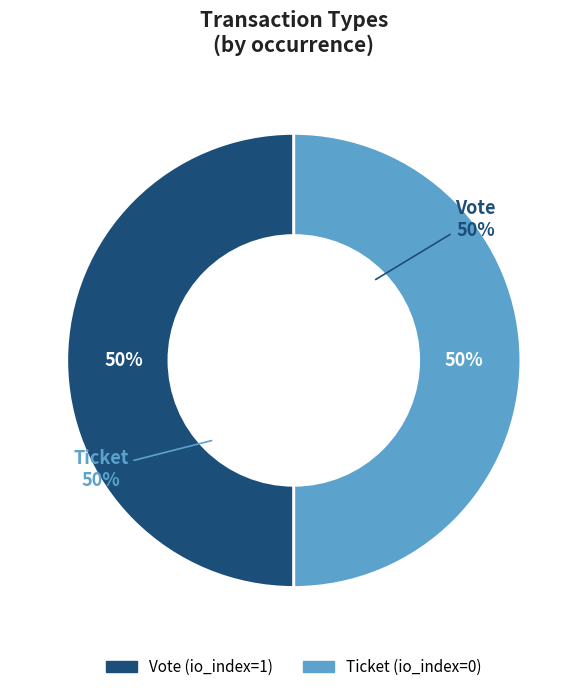

What is the largest slice in the pie chart?

Vote (io_index=1)